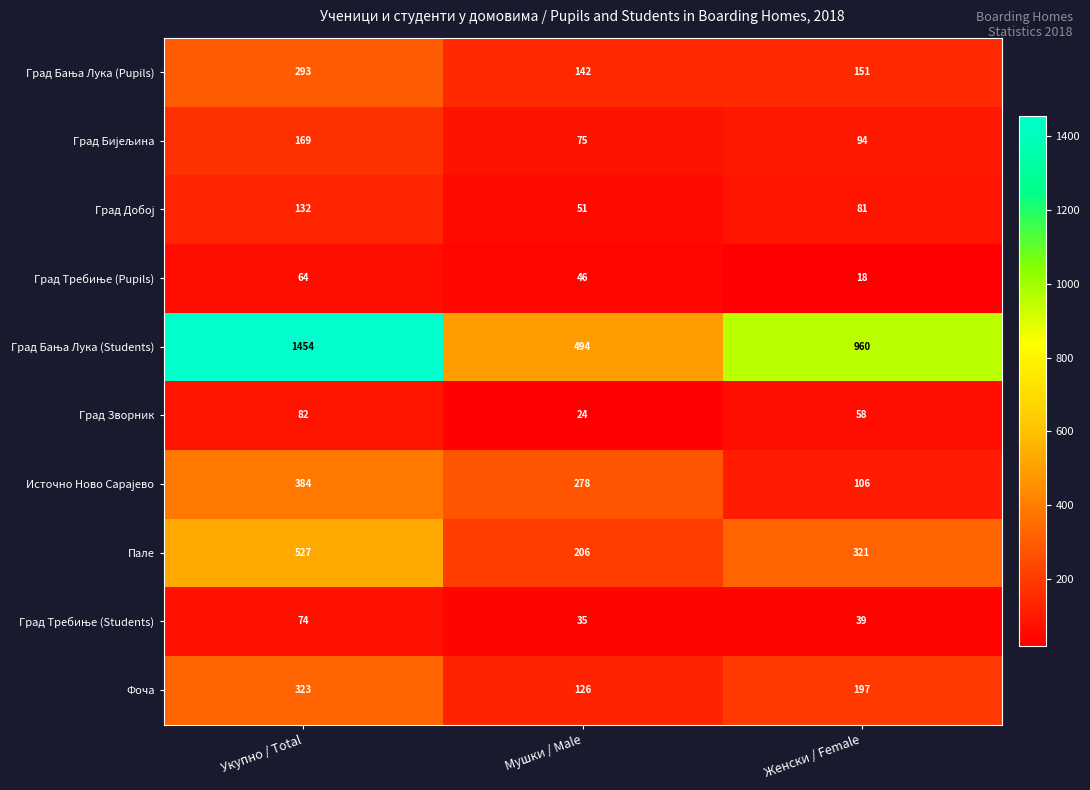

What is the difference between the maximum and minimum values in the Фоча series?

197